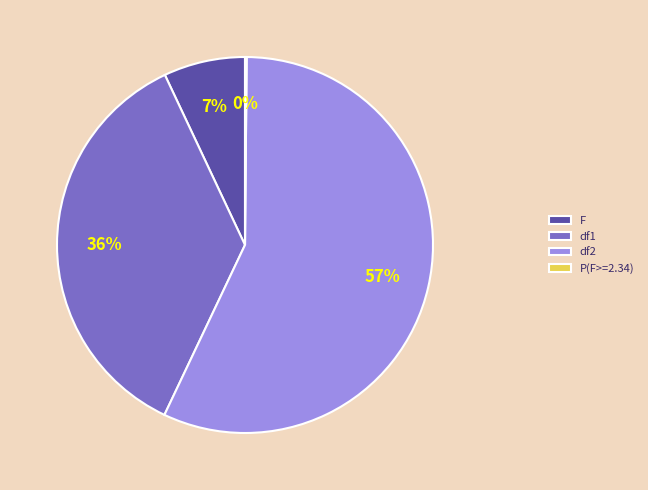

What is the largest slice in the pie chart?

df2